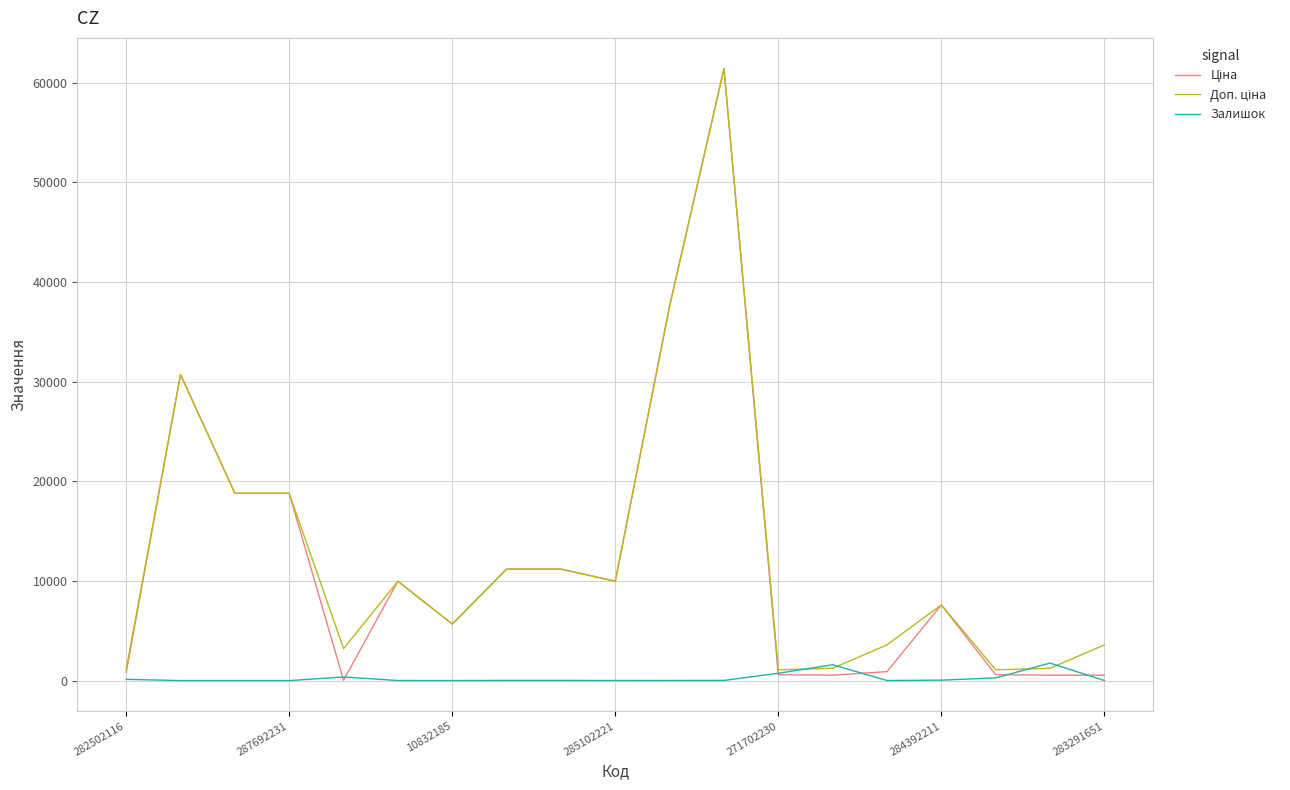

Count the number of categories in the chart.

19